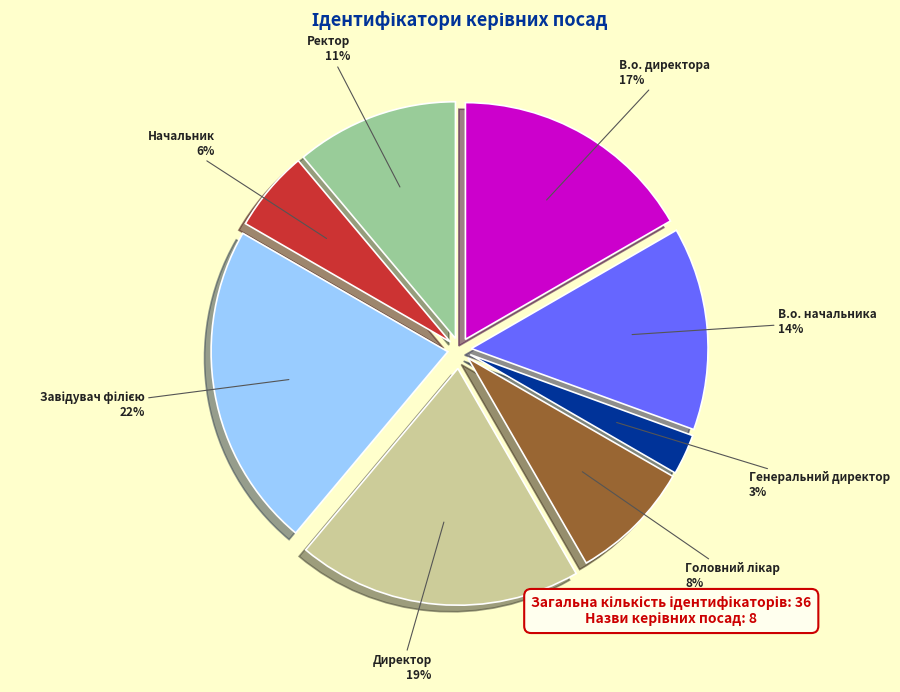

To the nearest percent, what is the difference between the largest and smallest slice percentages?

19%